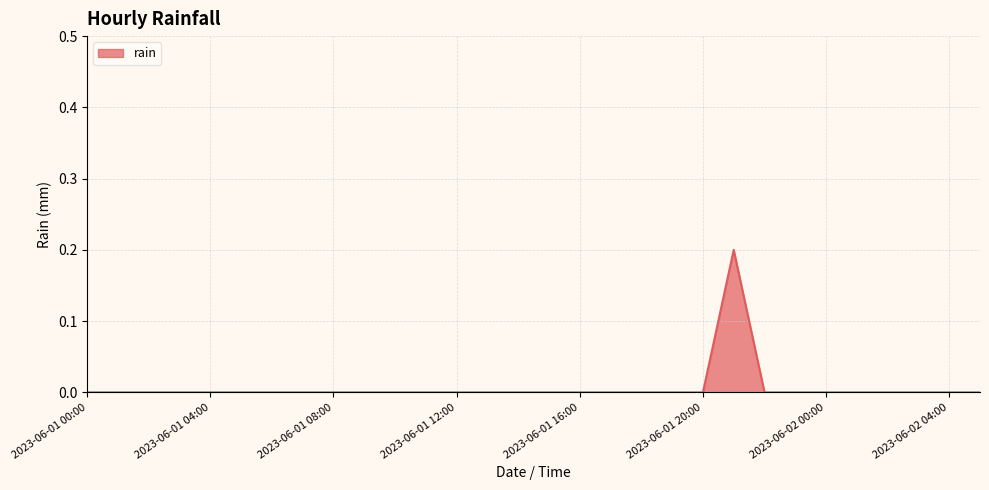

How many lines are shown in the chart?

1